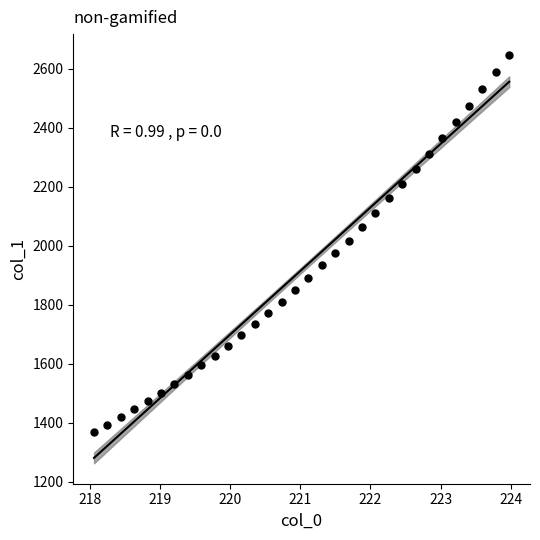

What is the range of Y values (max minus min)?

1280.2